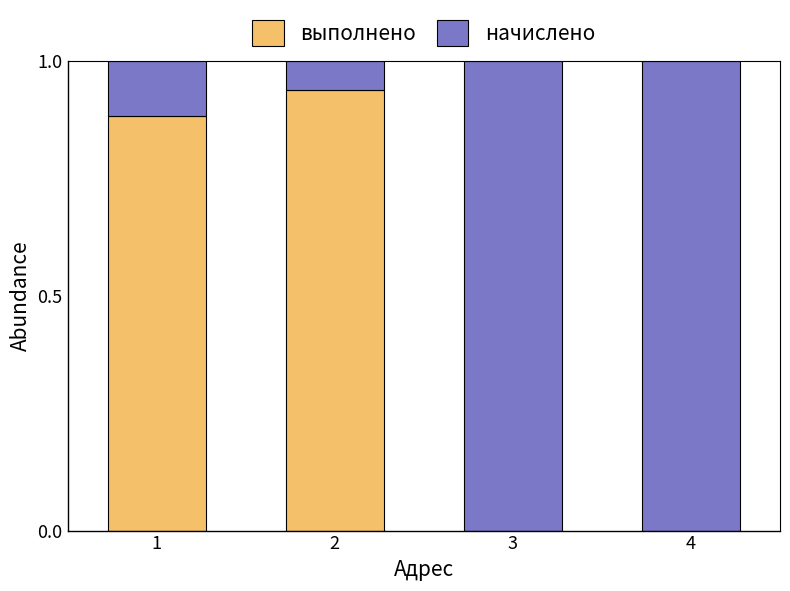

The value of выполнено at 1 is 0.2. True or false?

False